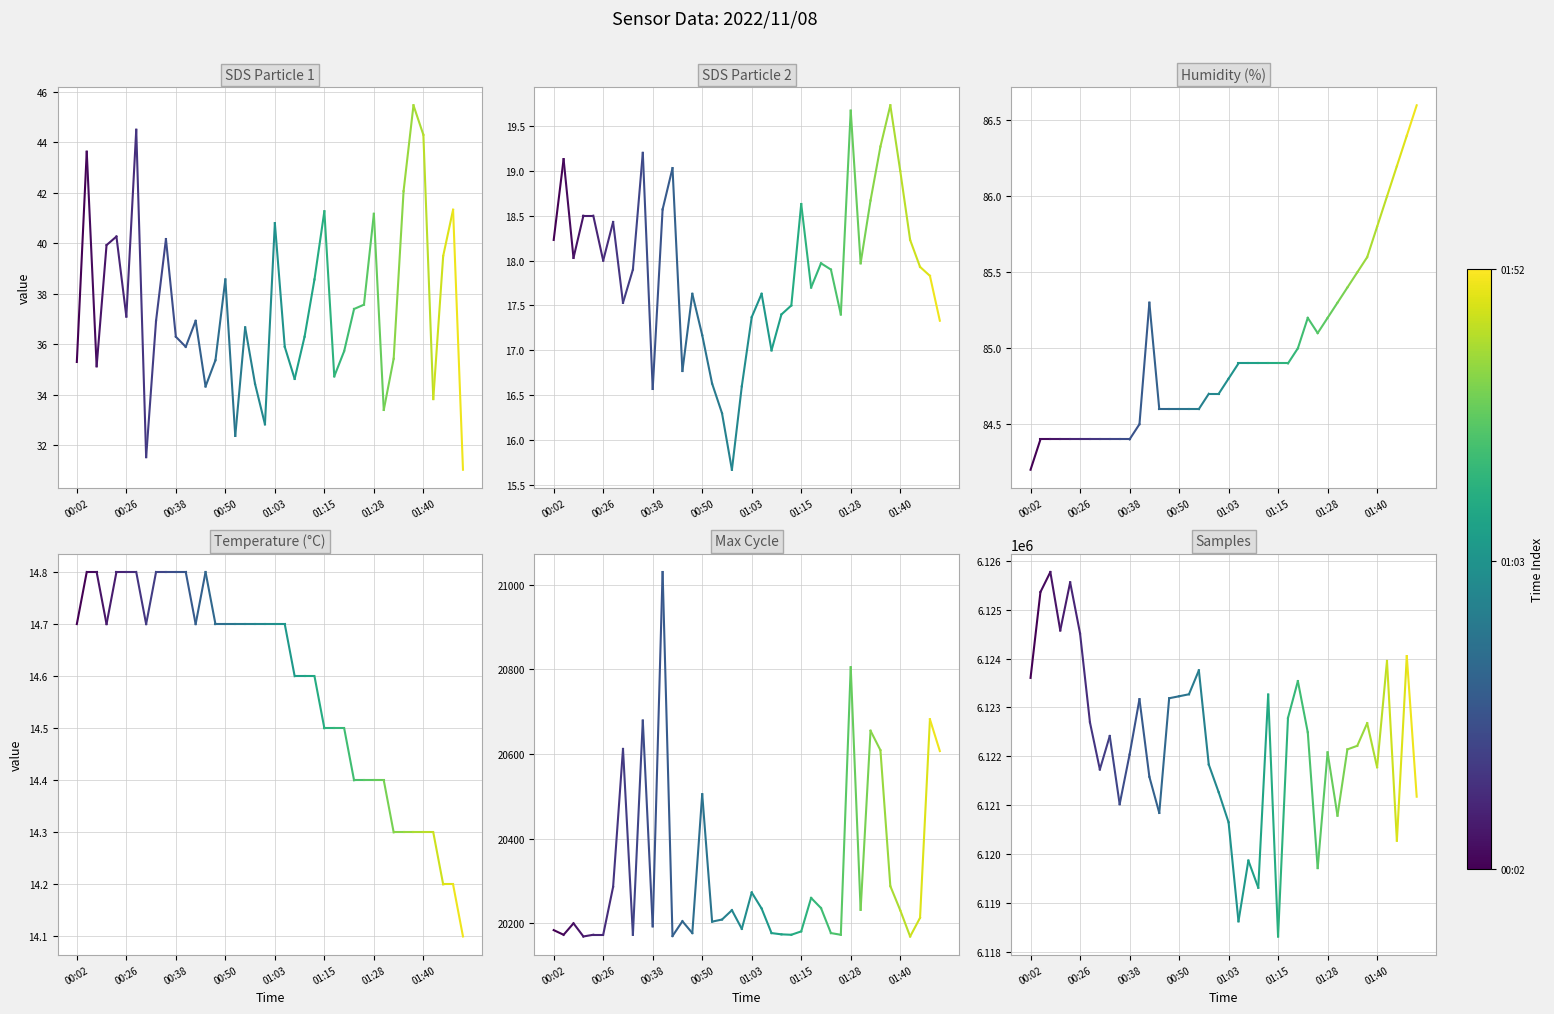

Which has a higher value, 00:26 or 00:02?

00:26